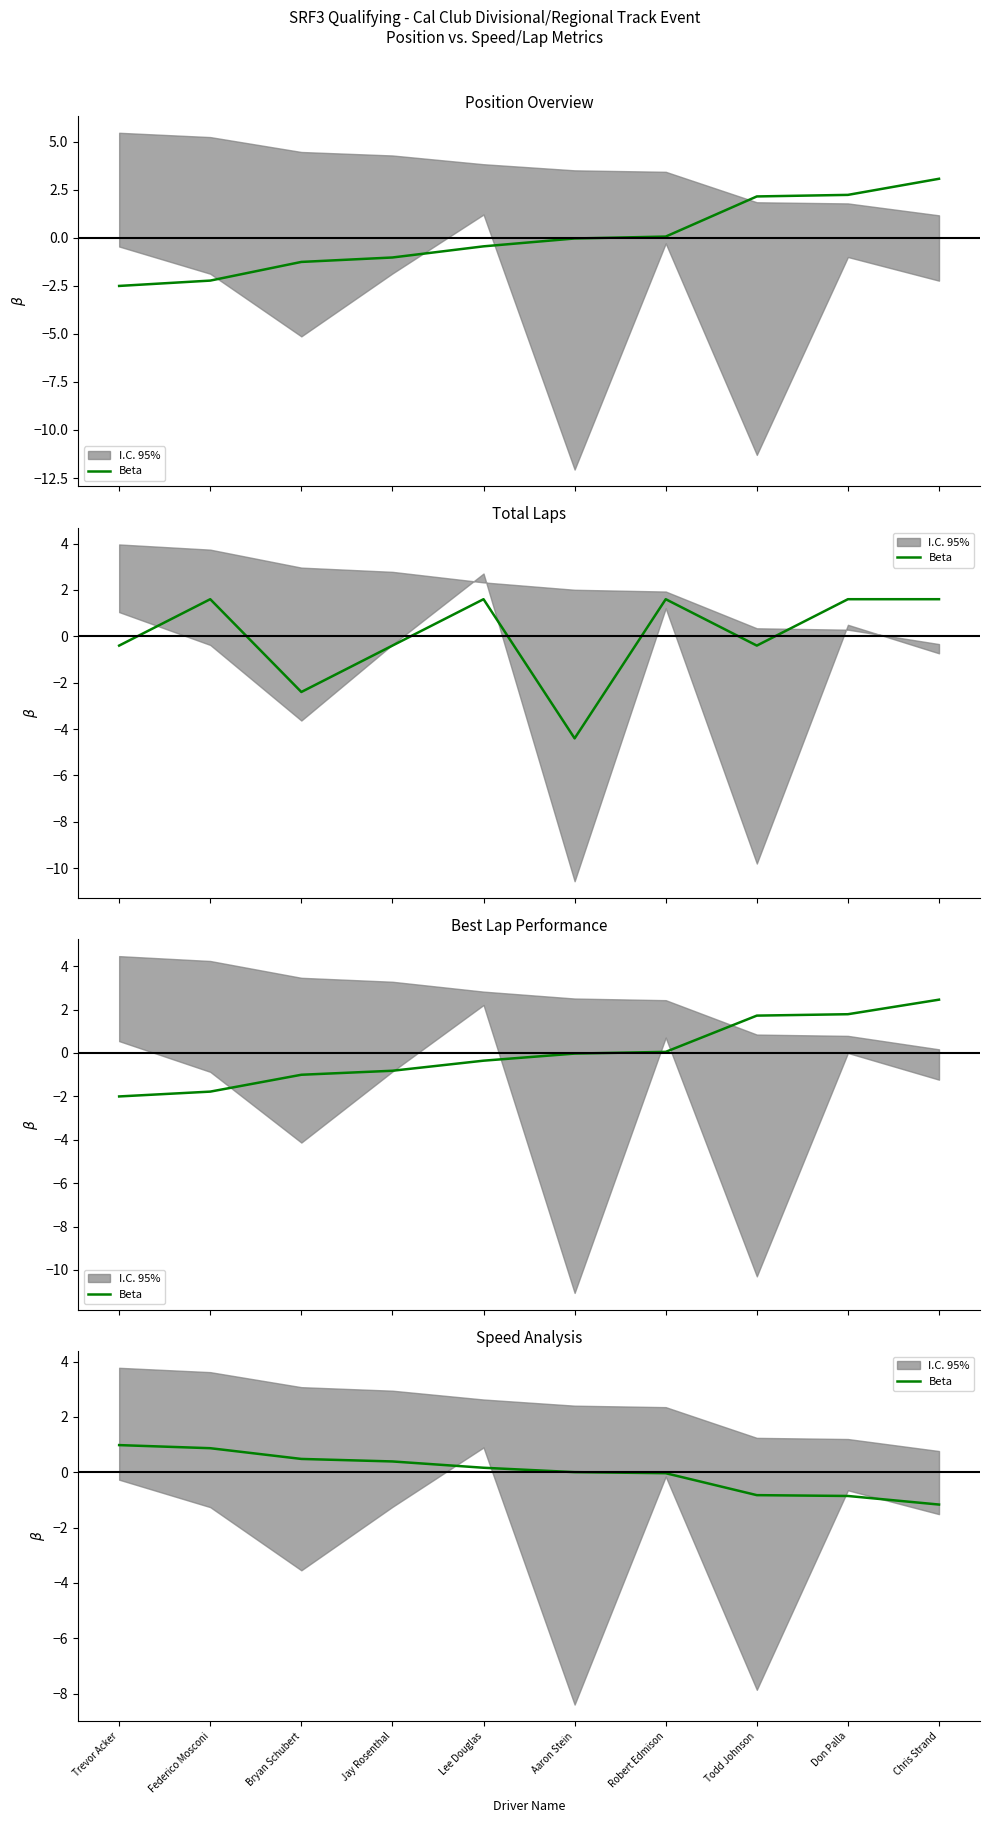

How many values are below 0?

4